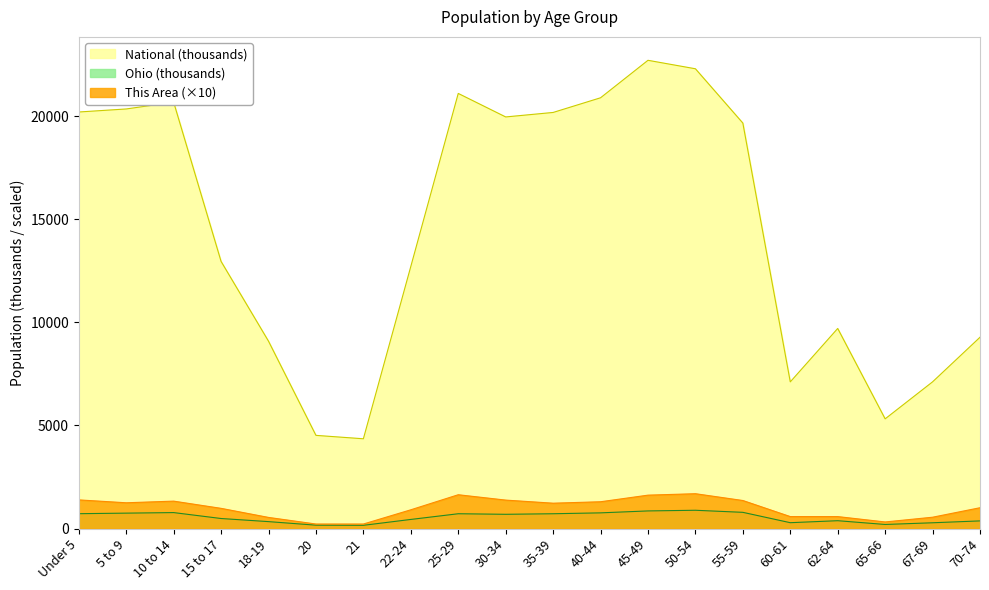

Reading right to left, transcribe all the data shown in this chart.

This Area: 70-74=1010.0	67-69=550.0	65-66=320.0	62-64=580.0	60-61=580.0	55-59=1360.0	50-54=1690.0	45-49=1620.0	40-44=1300.0	35-39=1230.0	30-34=1380.0	25-29=1640.0	22-24=910.0	21=220.0	20=220.0	18-19=540.0	15 to 17=980.0	10 to 14=1330.0	5 to 9=1250.0	Under 5=1390.0
Ohio: 70-74=371.4	67-69=280.5	65-66=198.3	62-64=381.0	60-61=284.4	55-59=786.9	50-54=887.1	45-49=855.1	40-44=761.4	35-39=718.5	30-34=691.3	25-29=718.6	22-24=442.1	21=157.0	20=164.0	18-19=336.4	15 to 17=487.3	10 to 14=774.7	5 to 9=747.9	Under 5=720.9
National: 70-74=9278.2	67-69=7115.4	65-66=5319.9	62-64=9704.2	60-61=7113.7	55-59=19664.8	50-54=22298.1	45-49=22708.6	40-44=20891.0	35-39=20179.6	30-34=19962.1	25-29=21101.8	22-24=12712.6	21=4354.3	20=4519.1	18-19=9086.1	15 to 17=12954.3	10 to 14=20677.2	5 to 9=20348.7	Under 5=20201.4